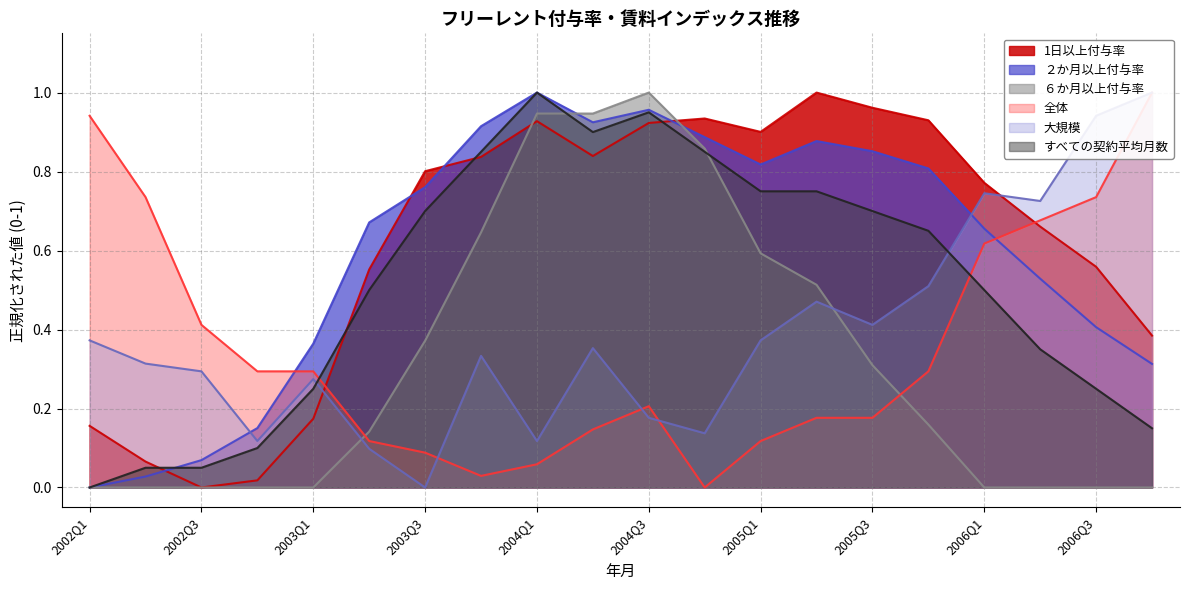

At how many categories does at least one series exceed 0?

20